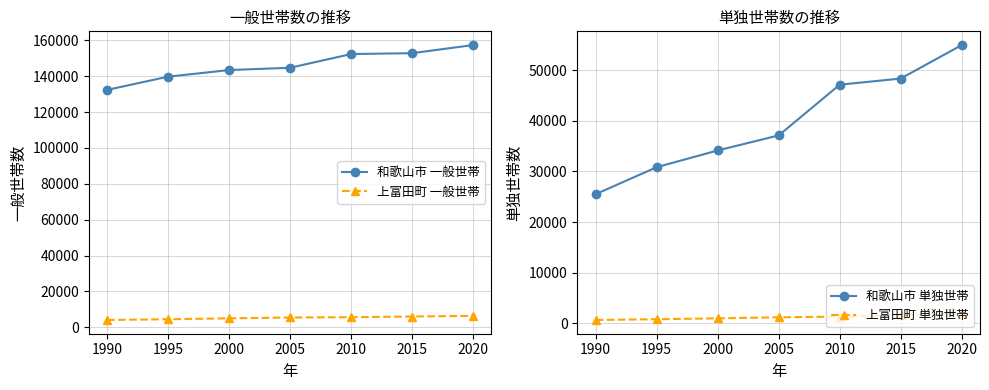

What is the sum of the 和歌山市 単独世帯 values at 2015 and 2000?

82526